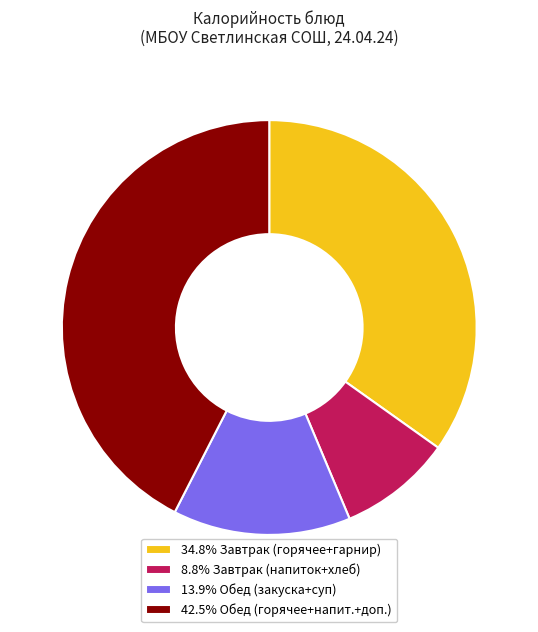

Is the sum of 8.8% Завтрак (напиток+хлеб) and 34.8% Завтрак (горячее+гарнир) greater than half?

No